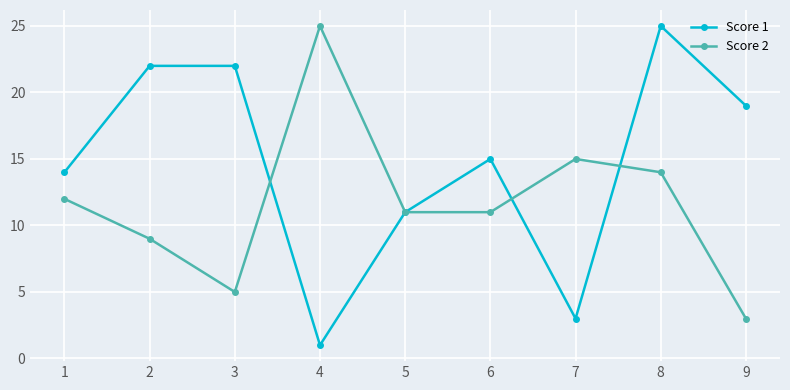

What is the value of the Score 1 point at the 9th from the left?

19